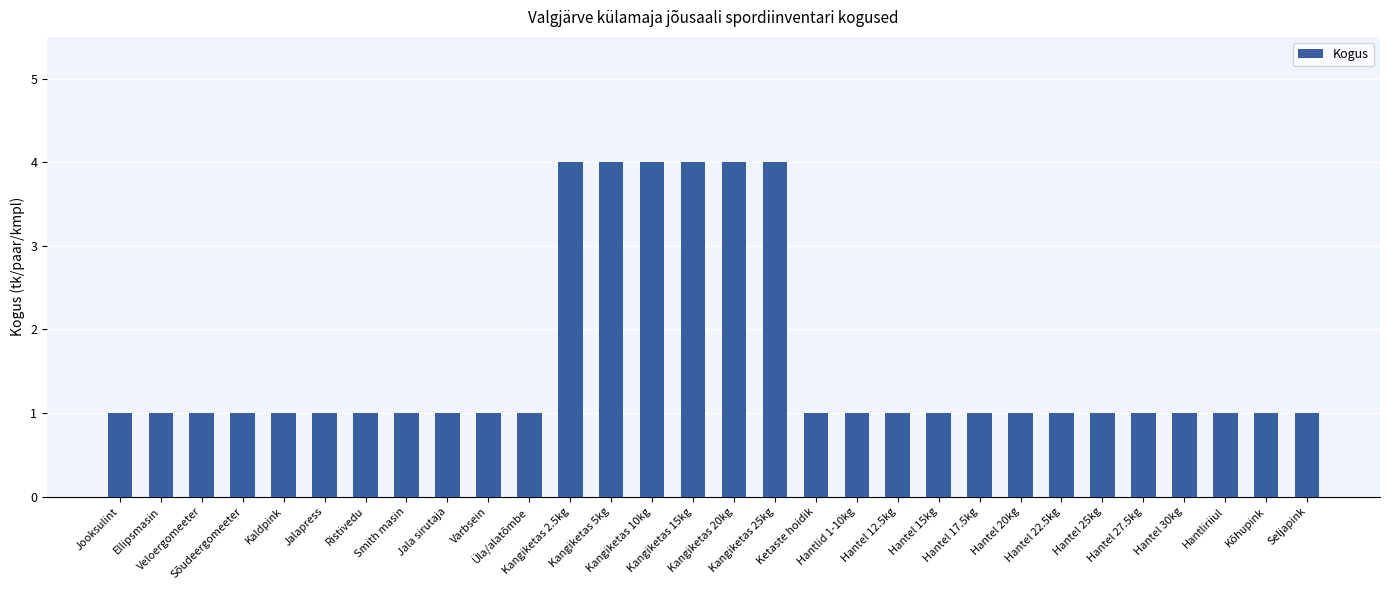

What is the sum of all values?

48